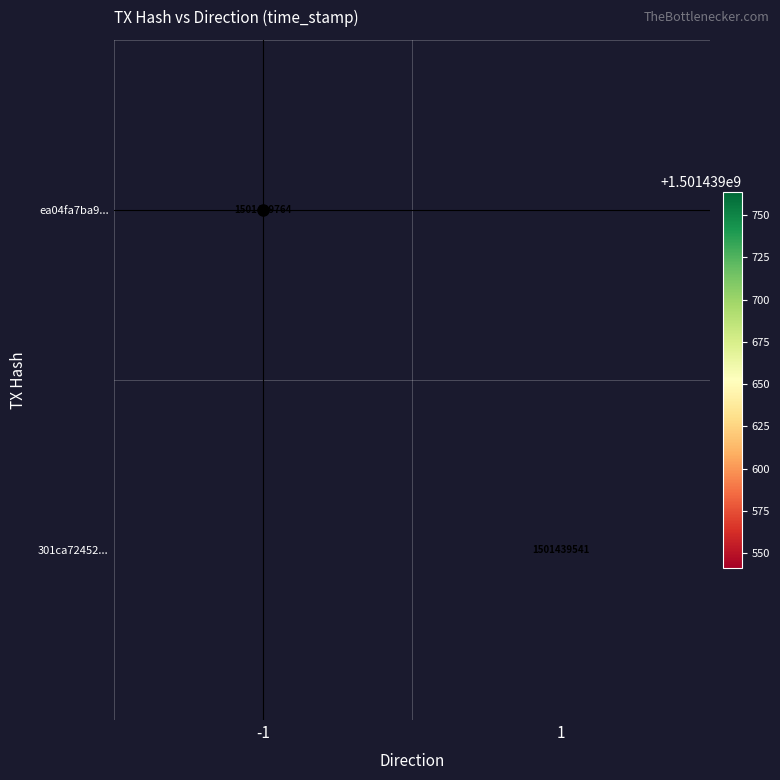

How many categories are shown in the chart?

2